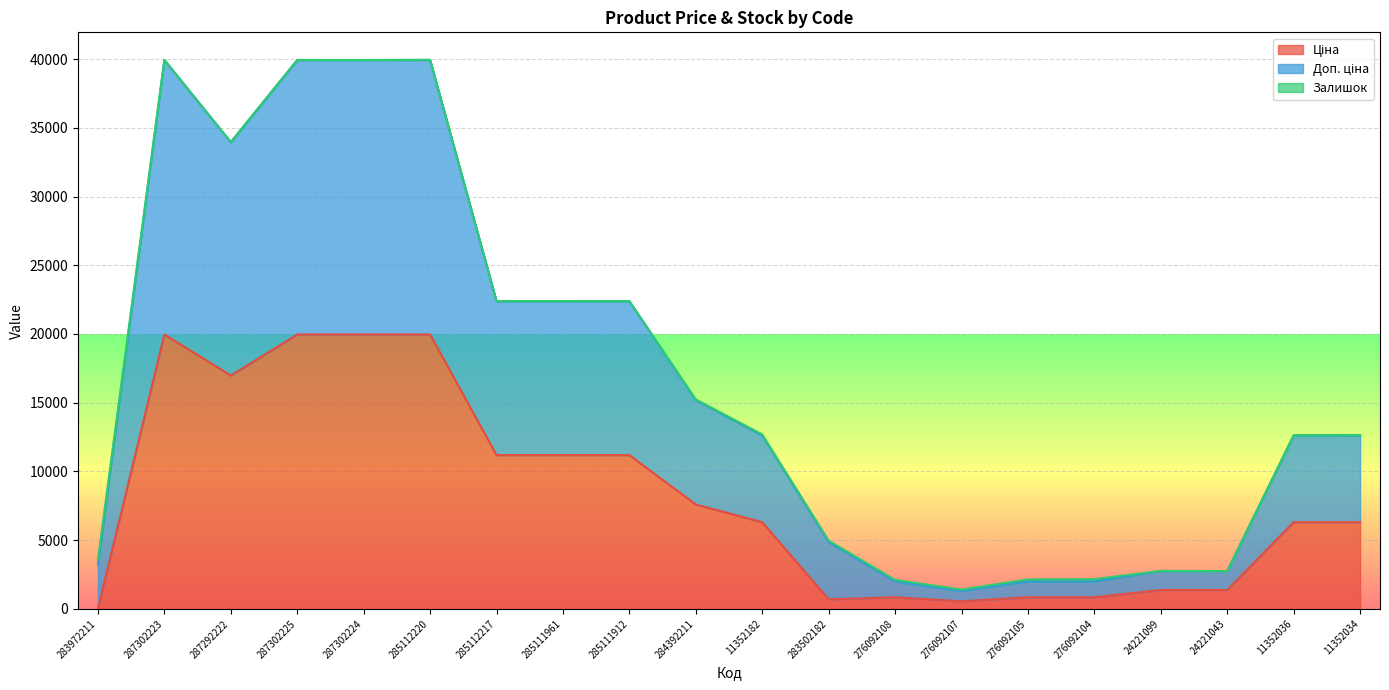

At which label does Доп. ціна first exceed 12691?

287302223